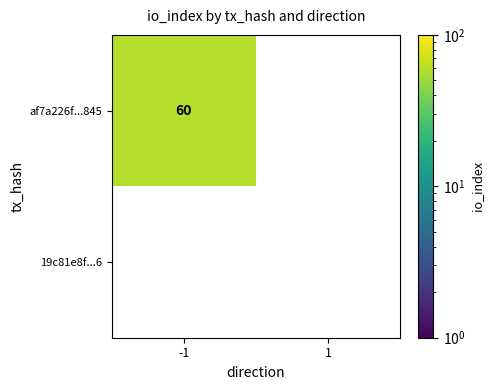

Between -1 and 1, which is larger?

-1